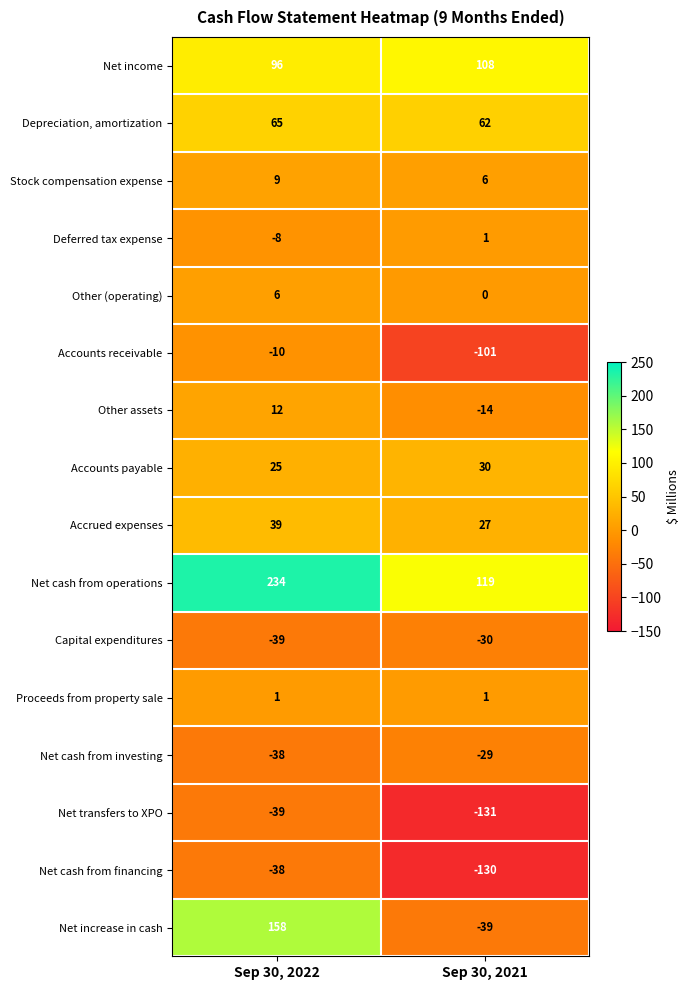

True or false: Net increase in cash has a value of 158 at Sep 30, 2022.

True